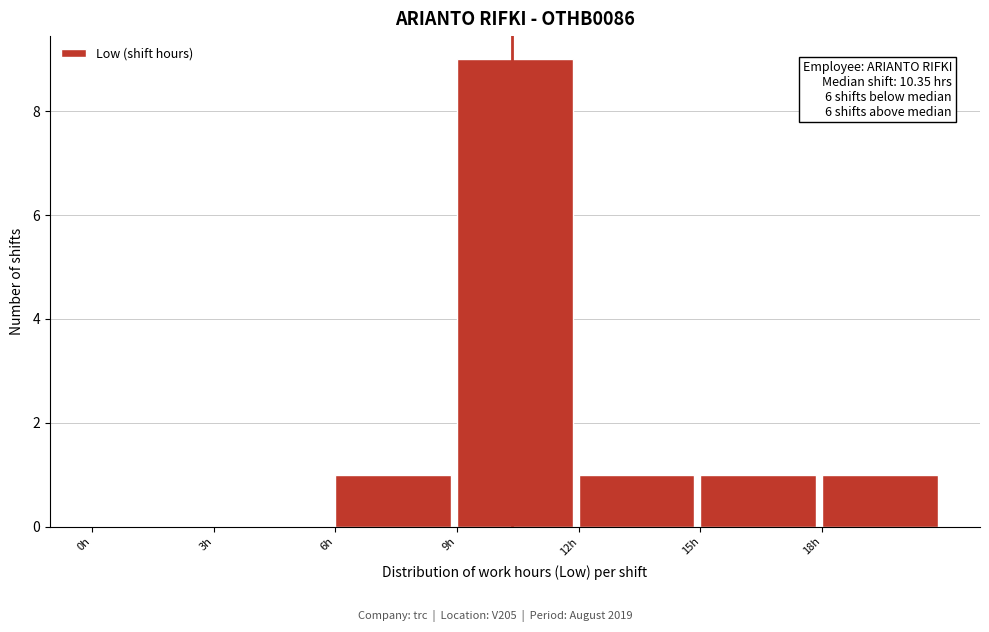

Over which range of the x-axis is the bar tallest?

9 to 12